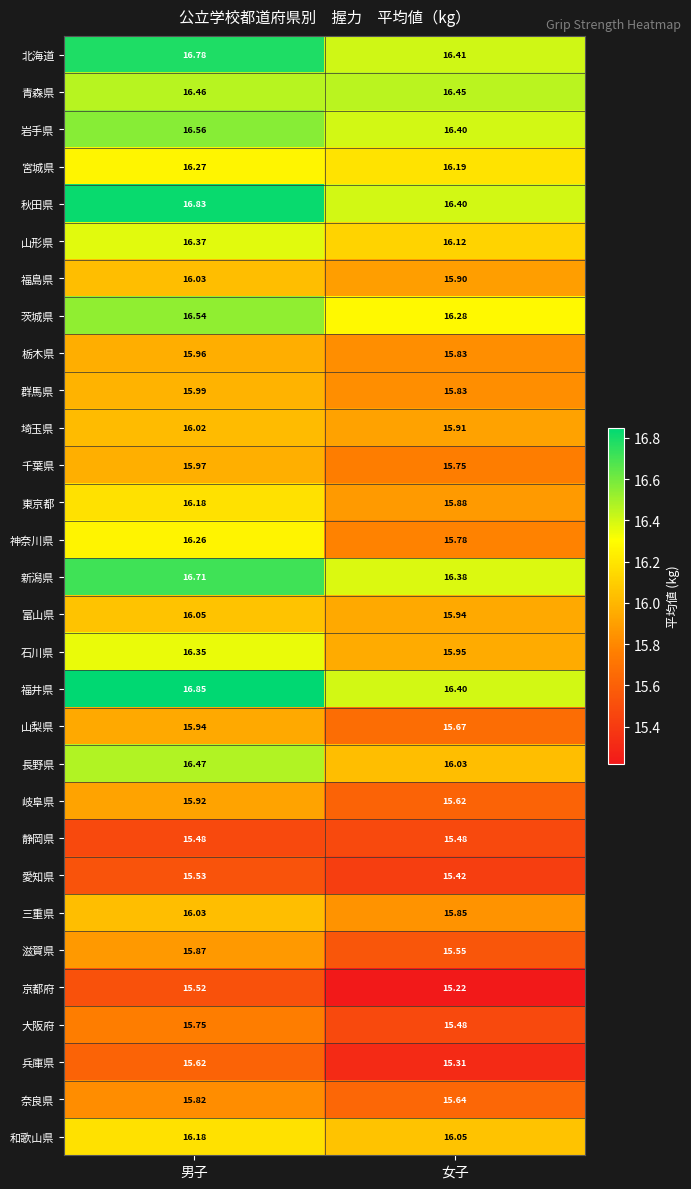

What is the greatest value displayed?

16.9